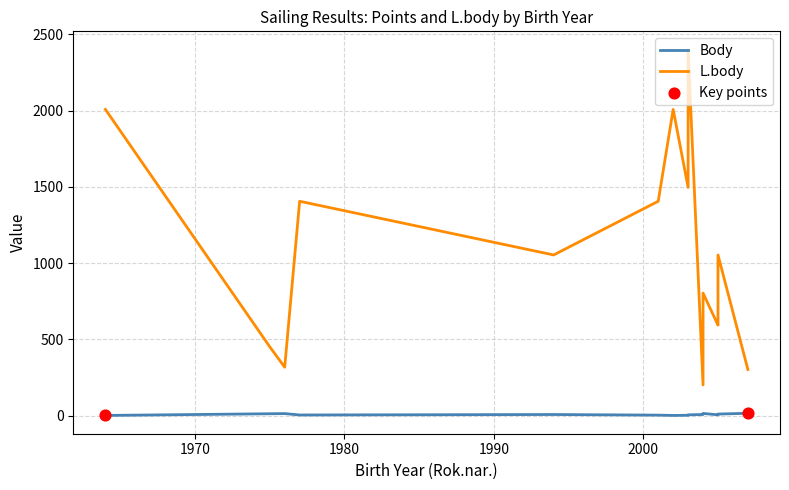

What are all the series names shown in the legend?

Body, L.body